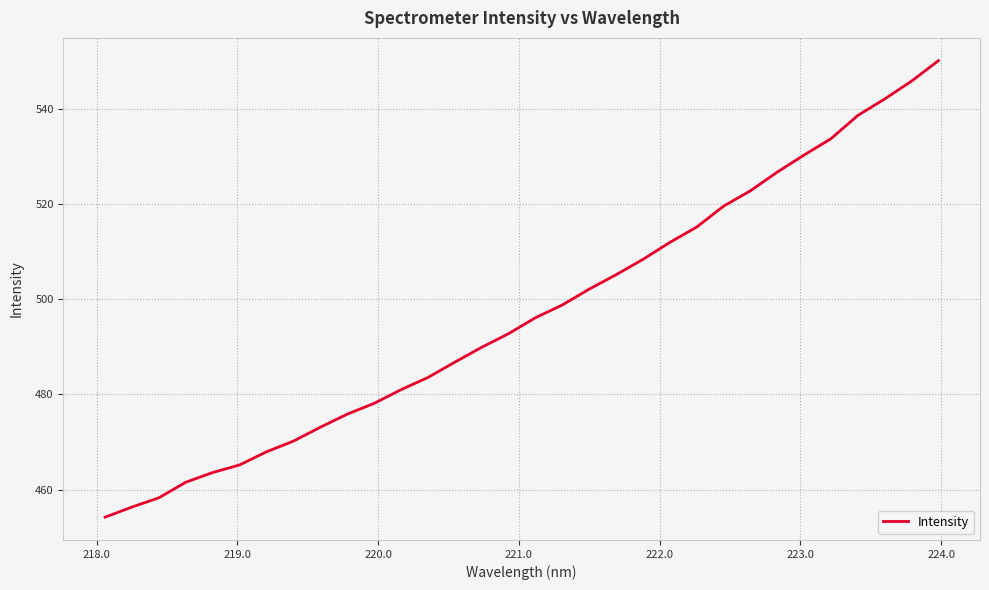

What is the greatest value displayed?

550.1